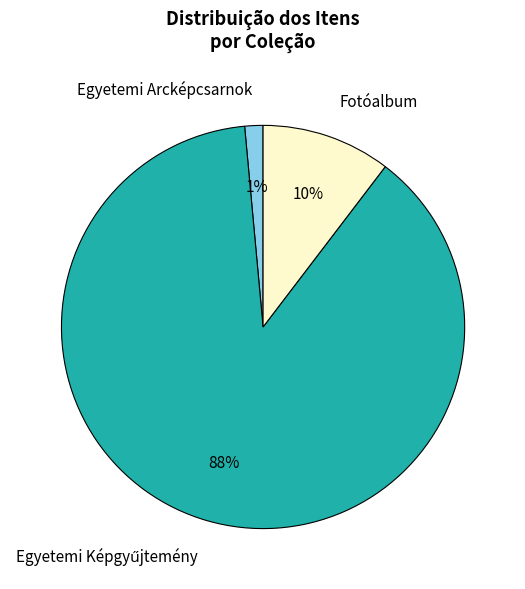

The Fotóalbum slice represents 4% of the pie. True or false?

False